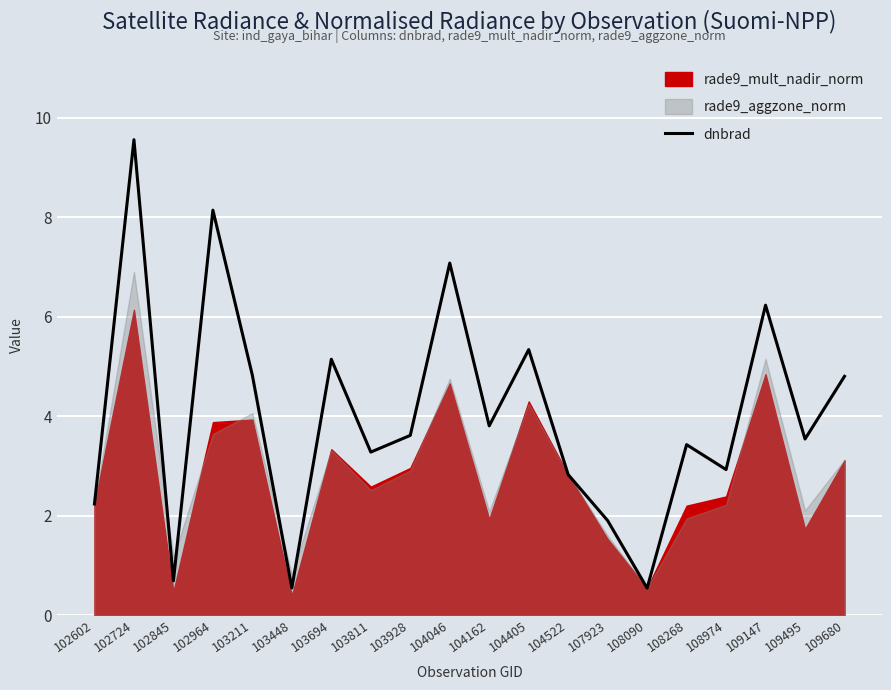

What value does the data have at 104046?

7.1